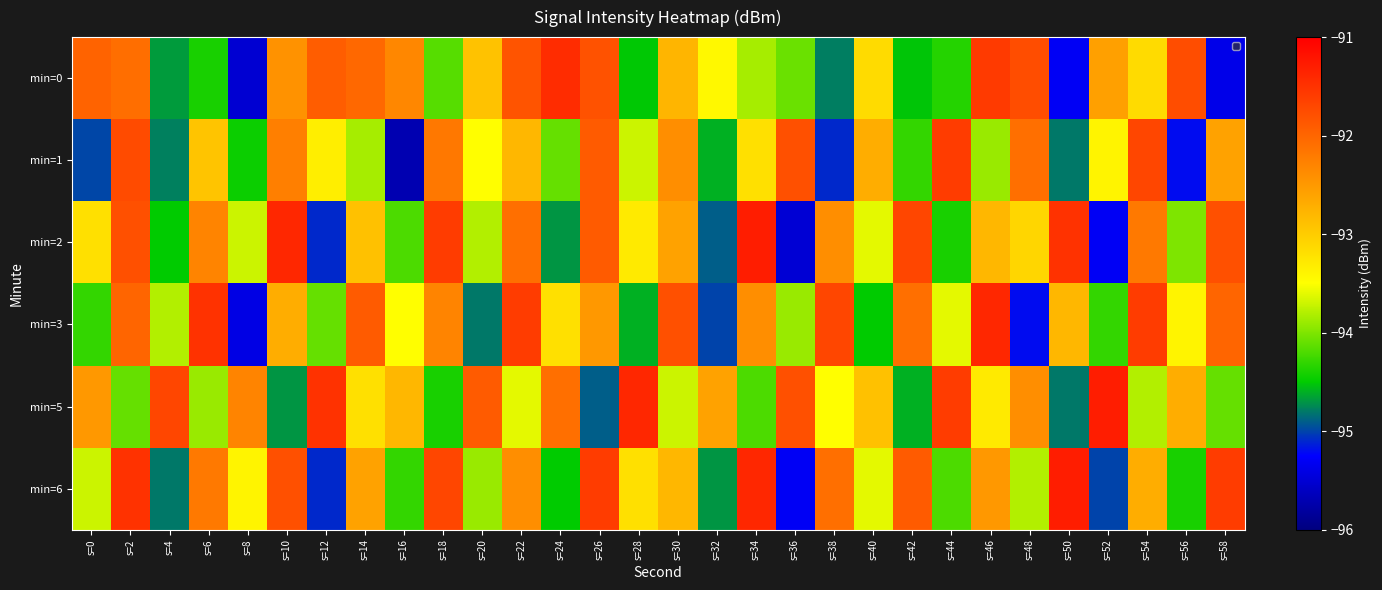

What is the difference between the highest and lowest values at s=12?

3.6